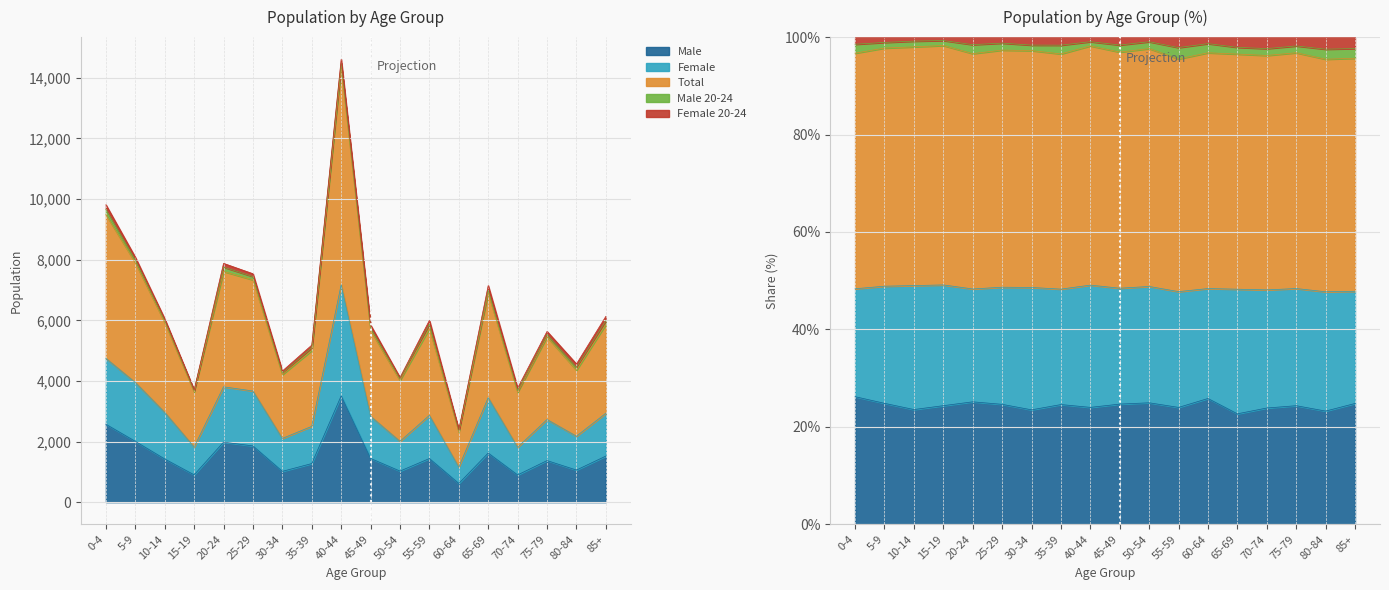

Rank the categories by Female value from highest to lowest.

40-44, 0-4, 5-9, 20-24, 25-29, 65-69, 10-14, 85+, 55-59, 45-49, 75-79, 35-39, 80-84, 30-34, 50-54, 15-19, 70-74, 60-64